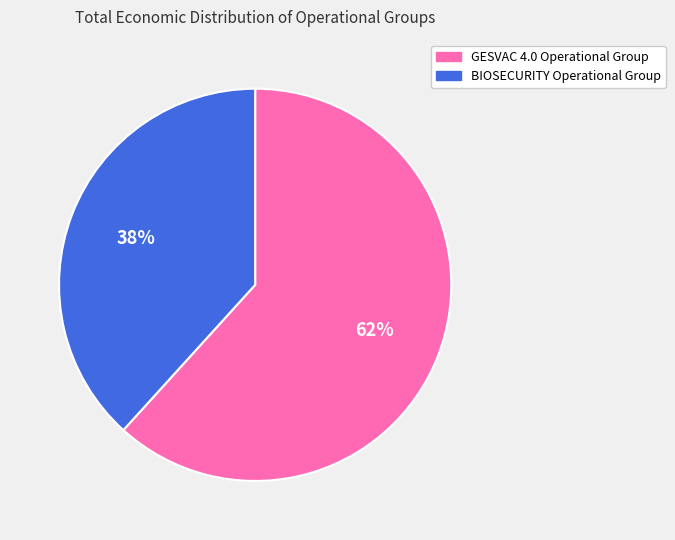

Which category has the biggest portion of the pie?

GESVAC 4.0 Operational Group